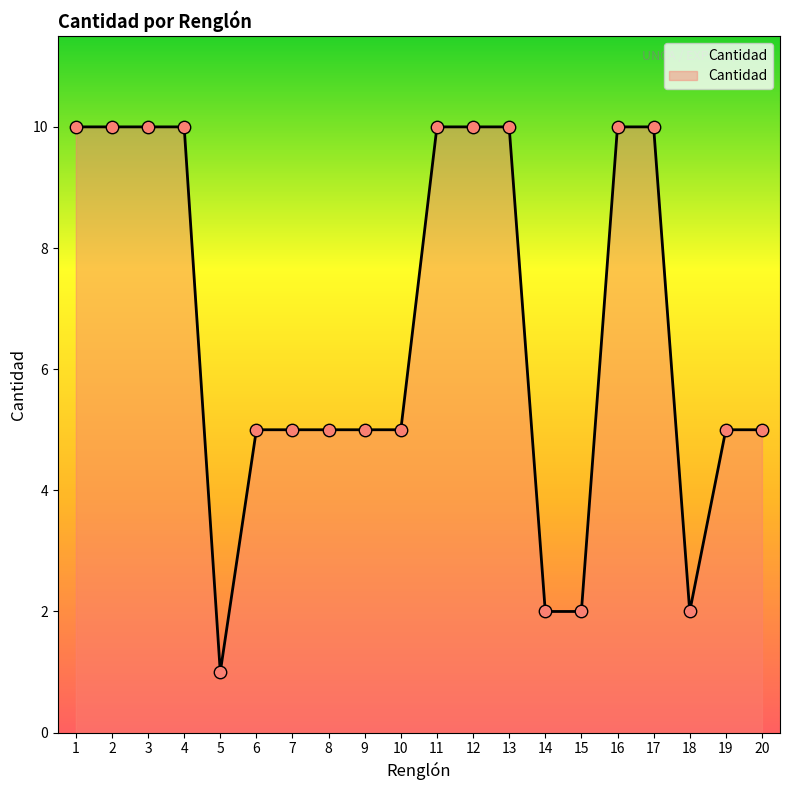

What is the change in value from 7 to 13?

+5